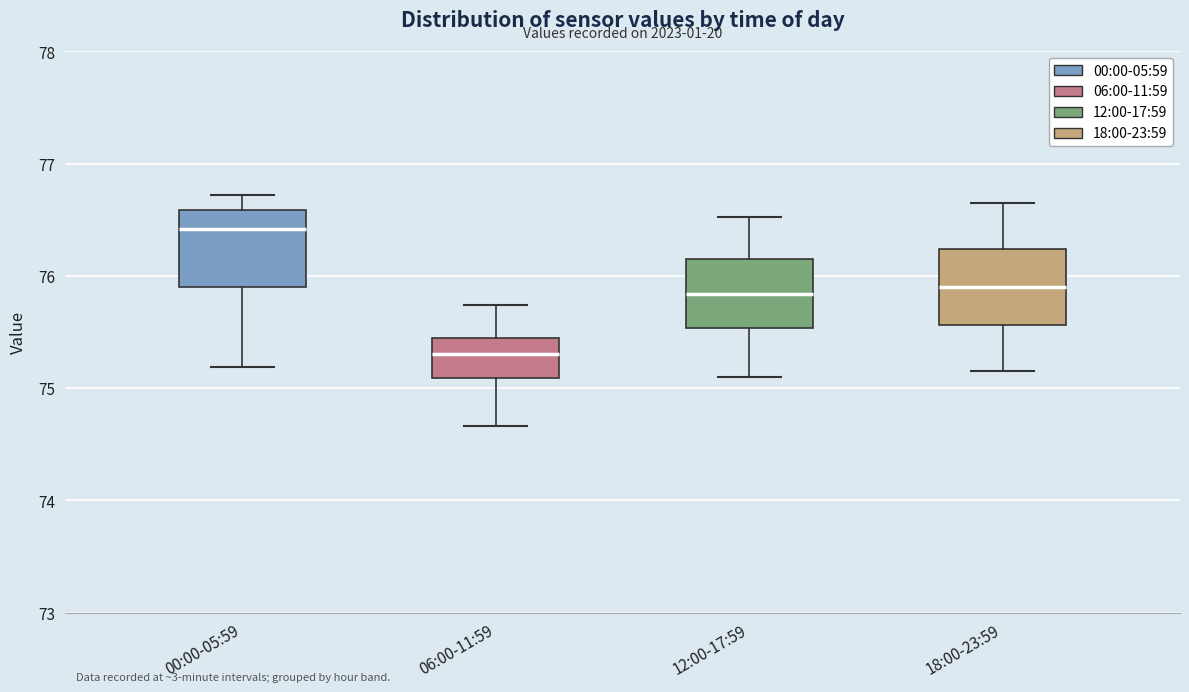

Which box's median line is the highest?

00:00-05:59